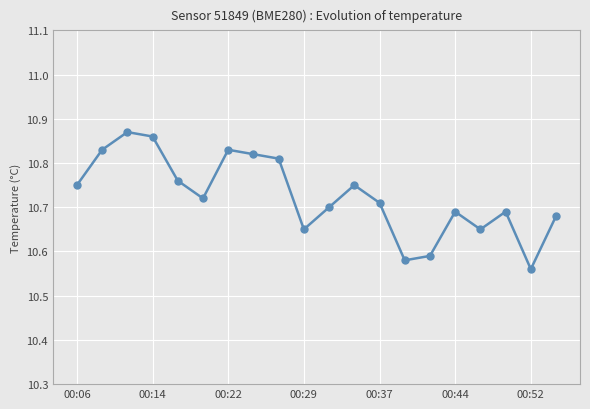

True or false: the data has more than 1 interior local peaks.

True